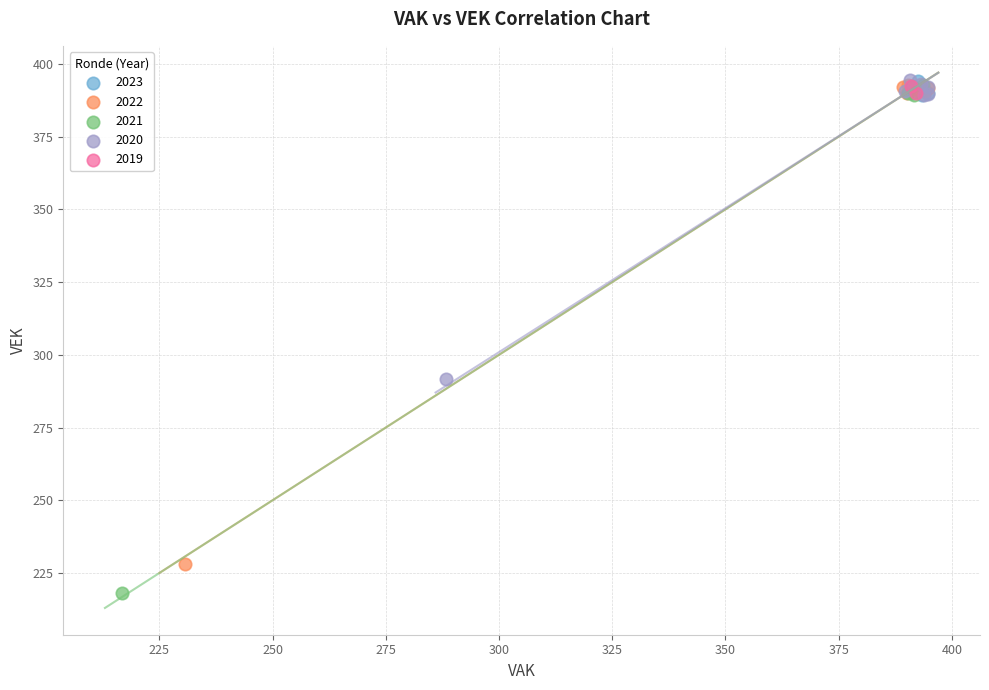

What are all the series names shown in the legend?

2023, 2022, 2021, 2020, 2019